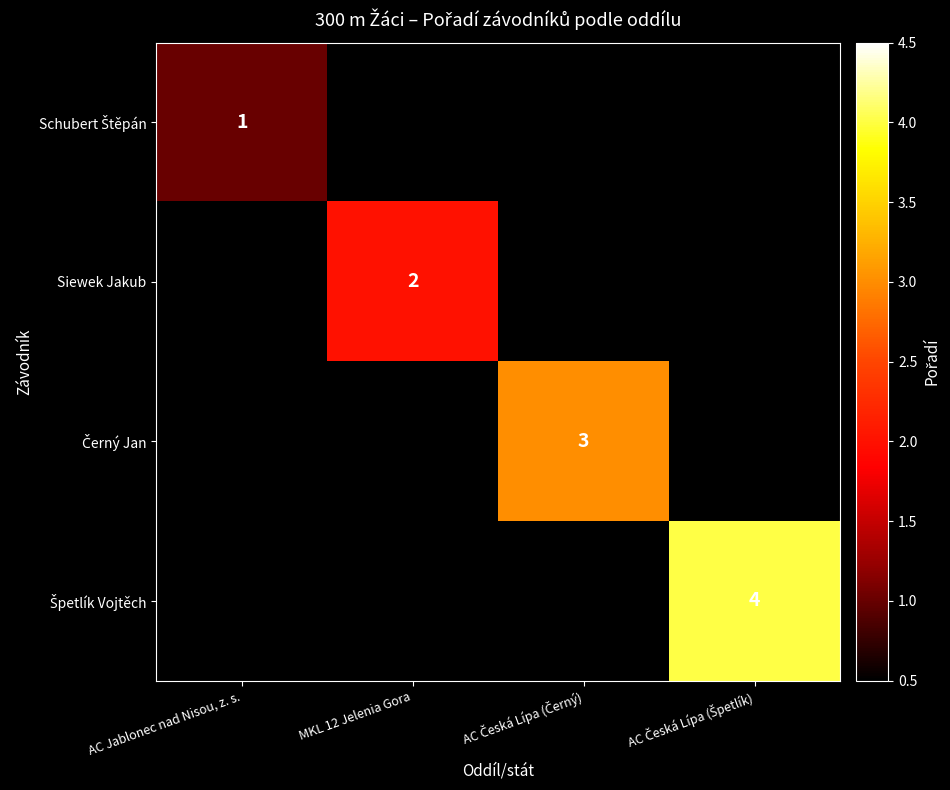

List the labels in order of Špetlík Vojtěch value, smallest first.

AC Jablonec nad Nisou, z. s., MKL 12 Jelenia Gora, AC Česká Lípa (Černý), AC Česká Lípa (Špetlík)